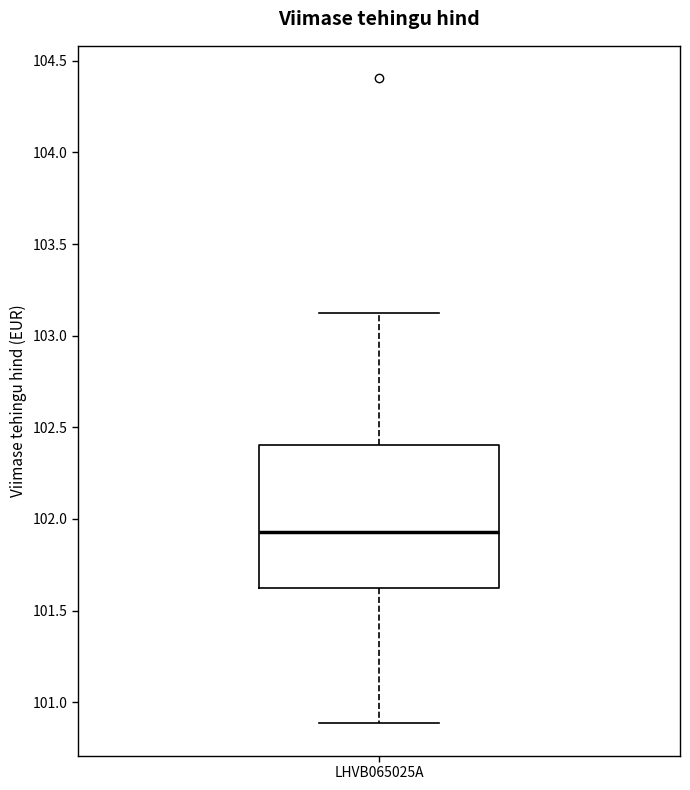

Transcribe this box plot: give where the median line is, the range the box spans, and where the two whiskers end, as read against the y-axis. The values are not printed on the chart, so give them approximately, as read against the axis.

median 101.95, box 101.60 to 102.40, whiskers 100.90 to 103.10